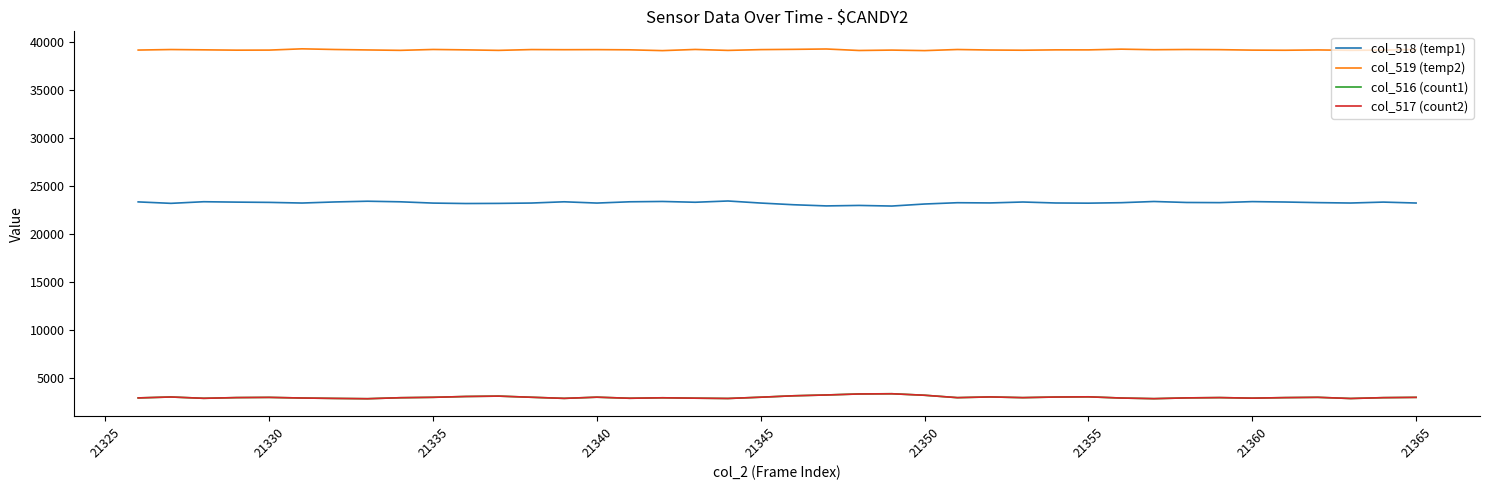

True or false: col_519 (temp2) and col_518 (temp1) intersect in this chart.

False